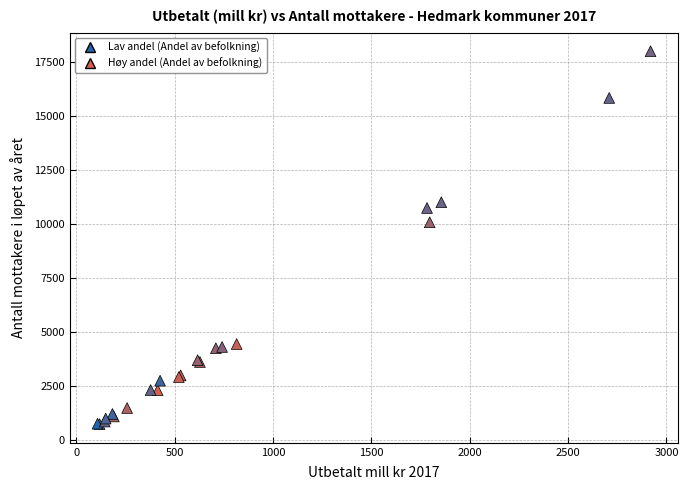

What Y value in the scatter plot is closest to 9360?

10074